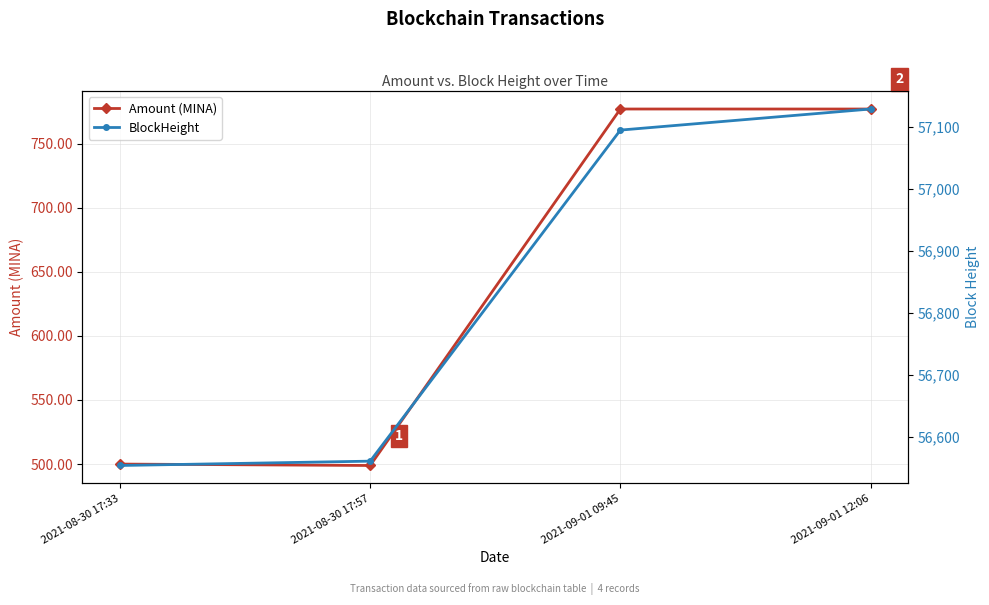

Count the number of categories in the chart.

4